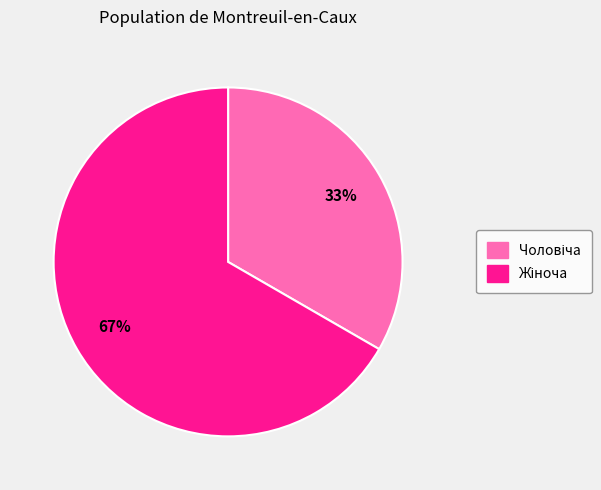

To the nearest percent, what is the average slice percentage?

50%